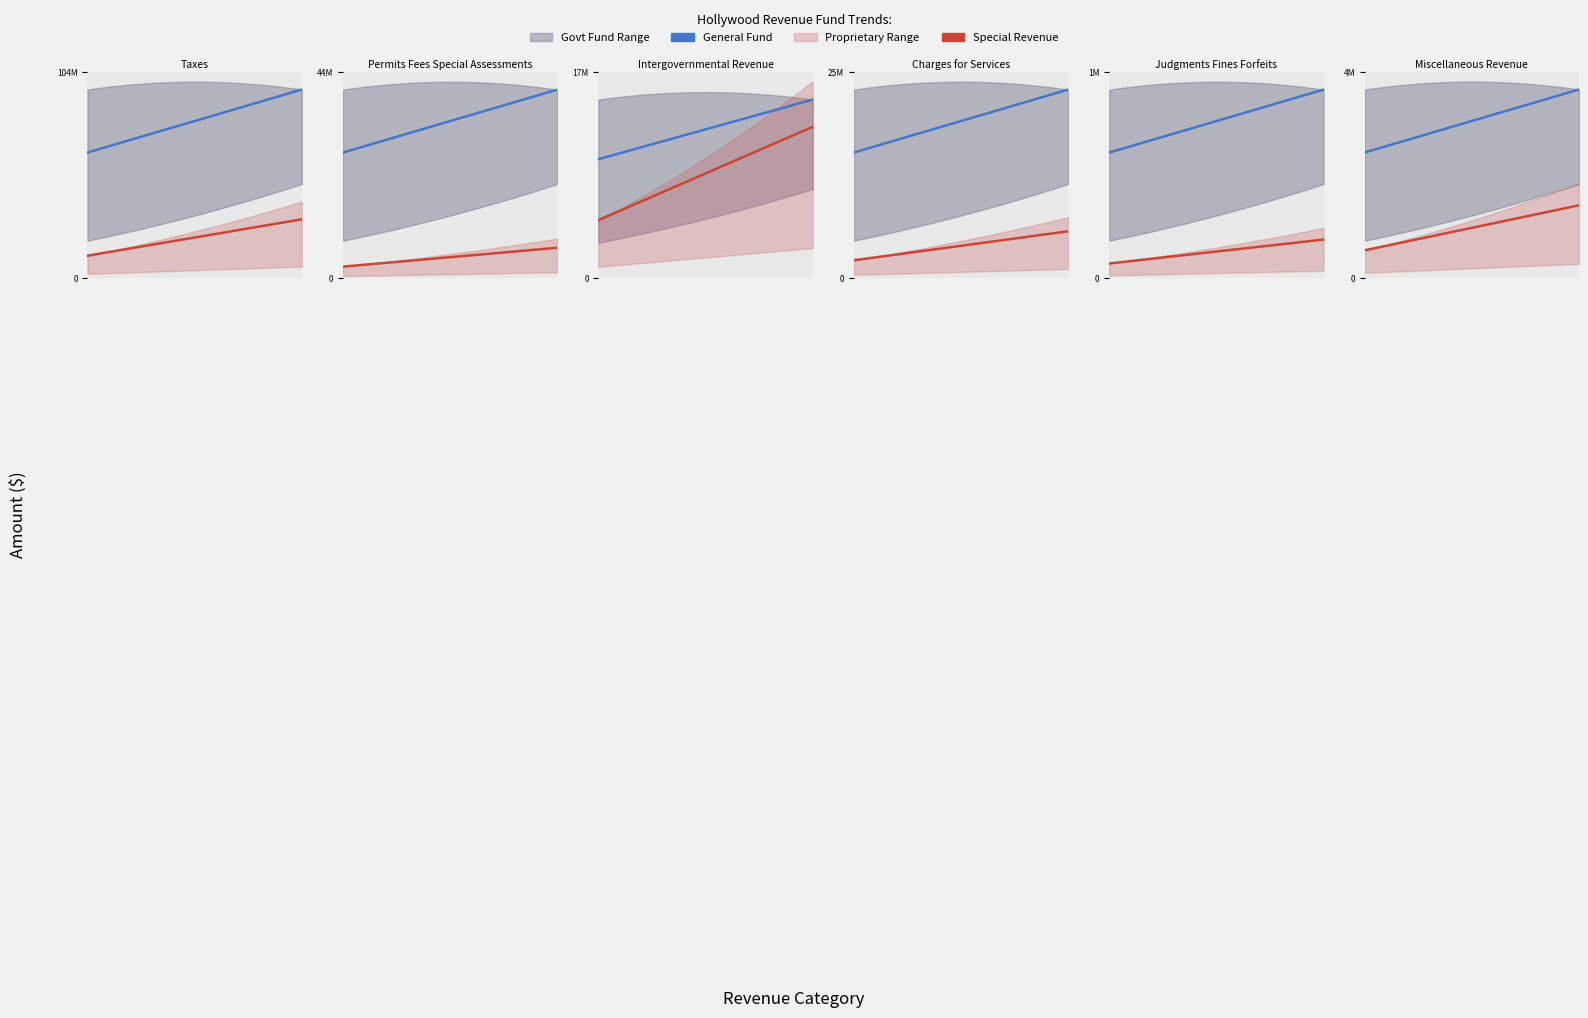

The Account Total series shows 7302725 at Miscellaneous Revenue. True or false?

False